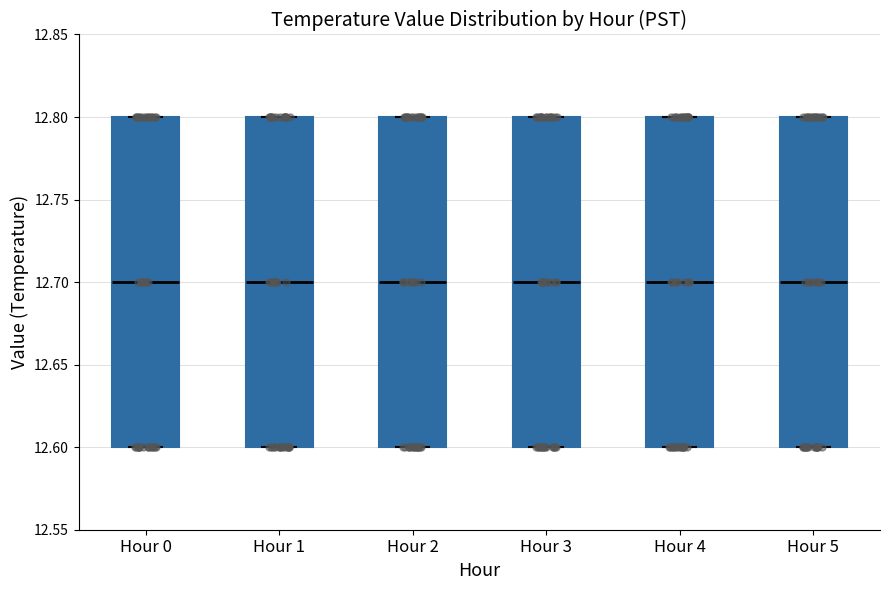

Where does the median line of the box for Hour 2 sit on the y-axis? The values are not printed on the chart, so give them approximately, as read against the axis.

12.7